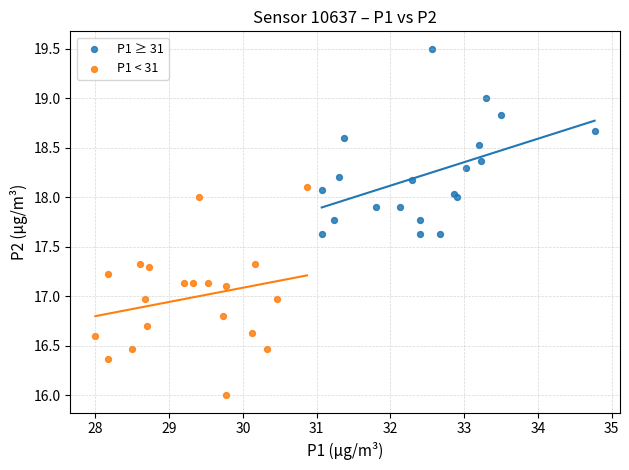

Which series reaches the minimum Y coordinate?

P1 < 31